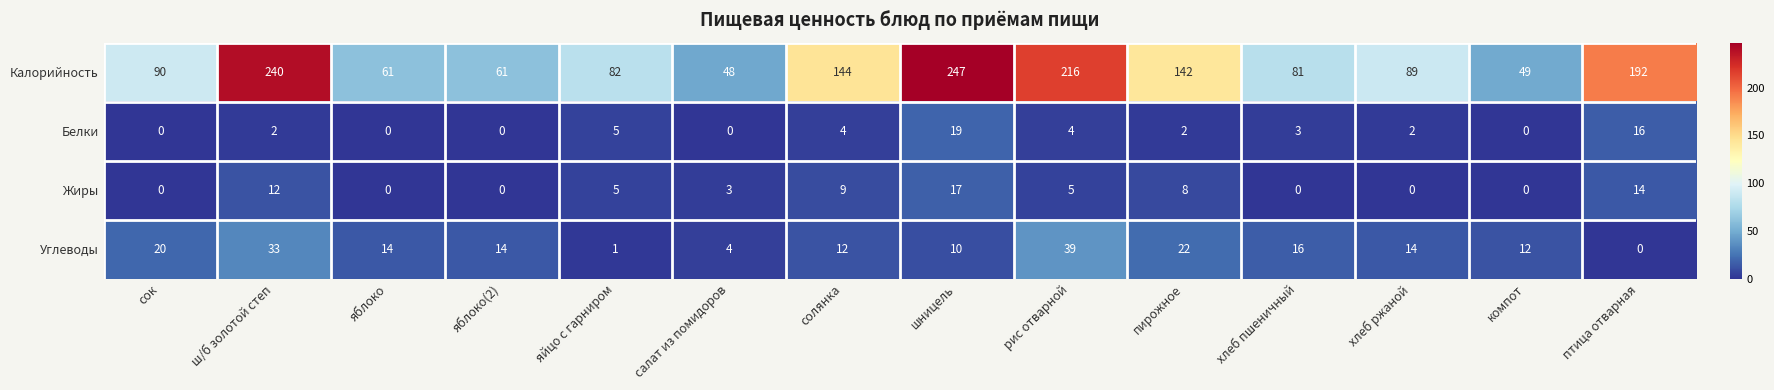

What is the sum of the Жиры values at салат из помидоров and компот?

3